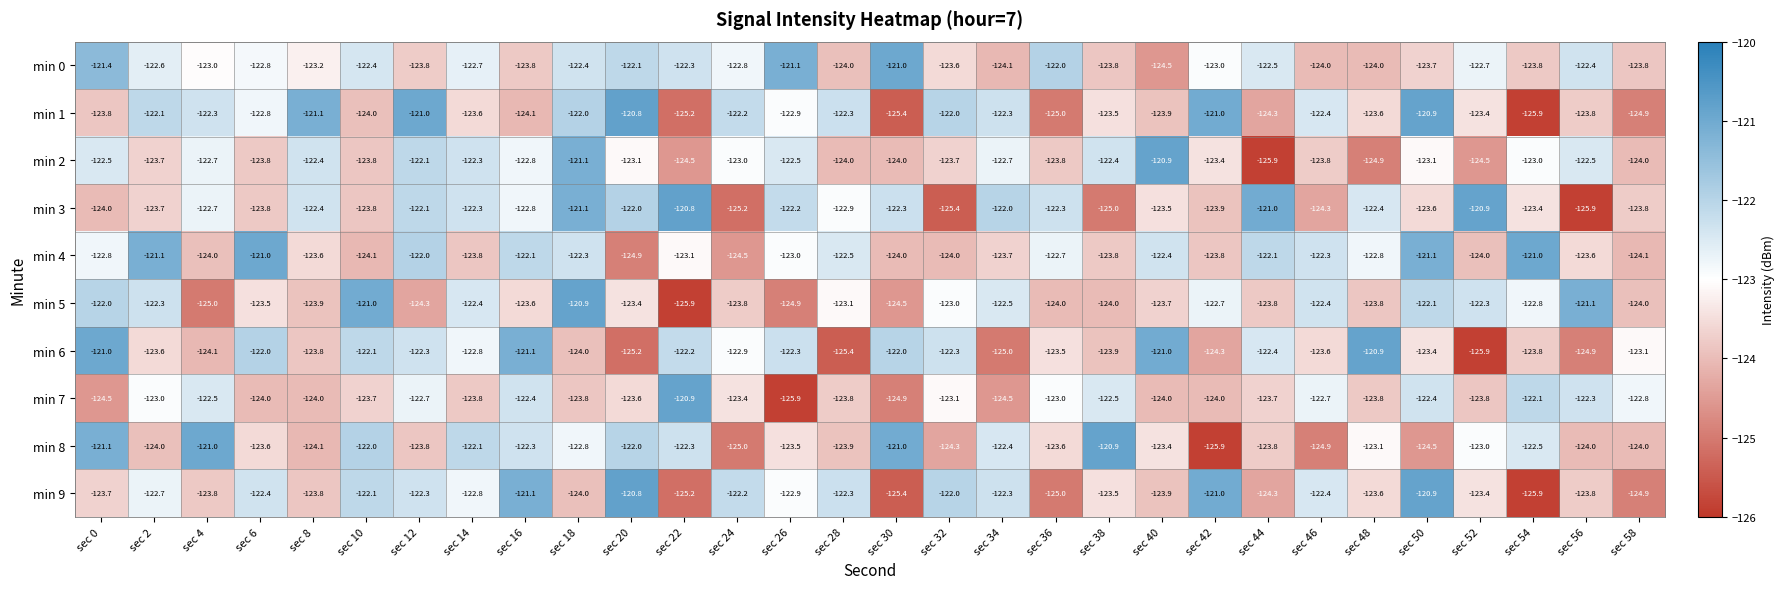

At how many categories does at least one series exceed -125?

30